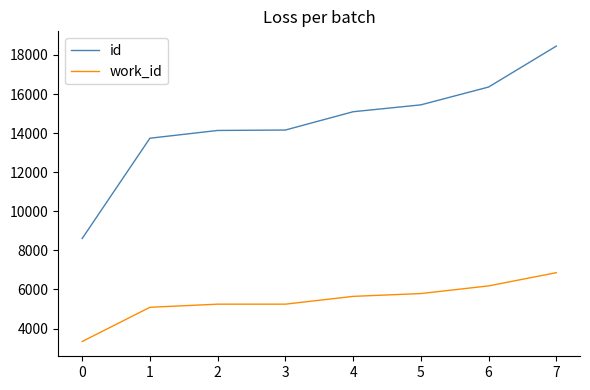

True or false: work_id and id intersect in this chart.

False